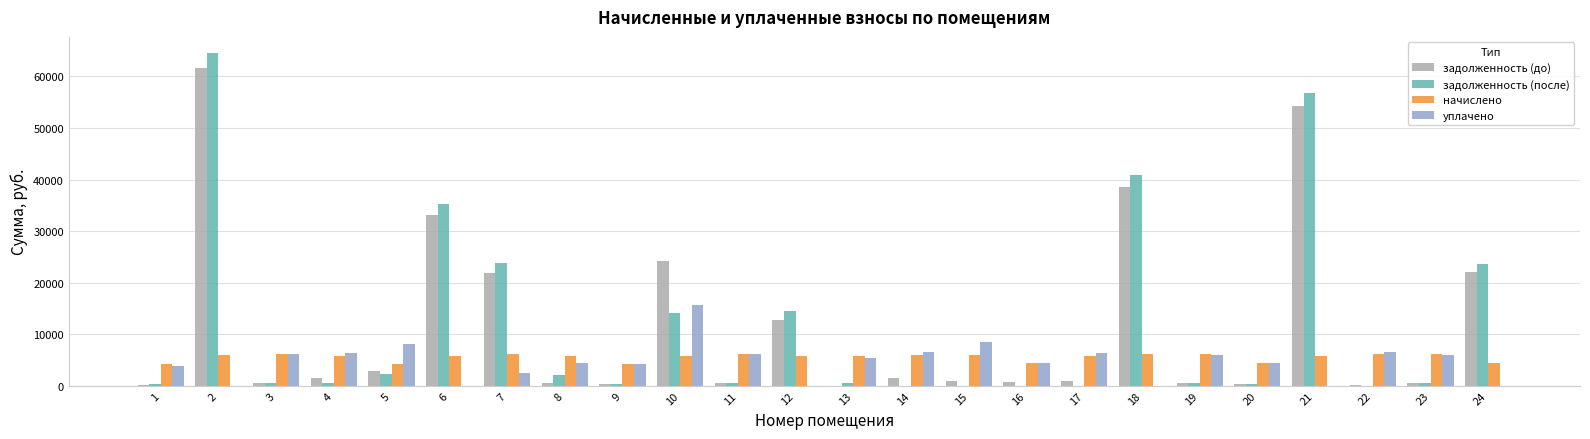

What is the greatest value displayed?

64446.8